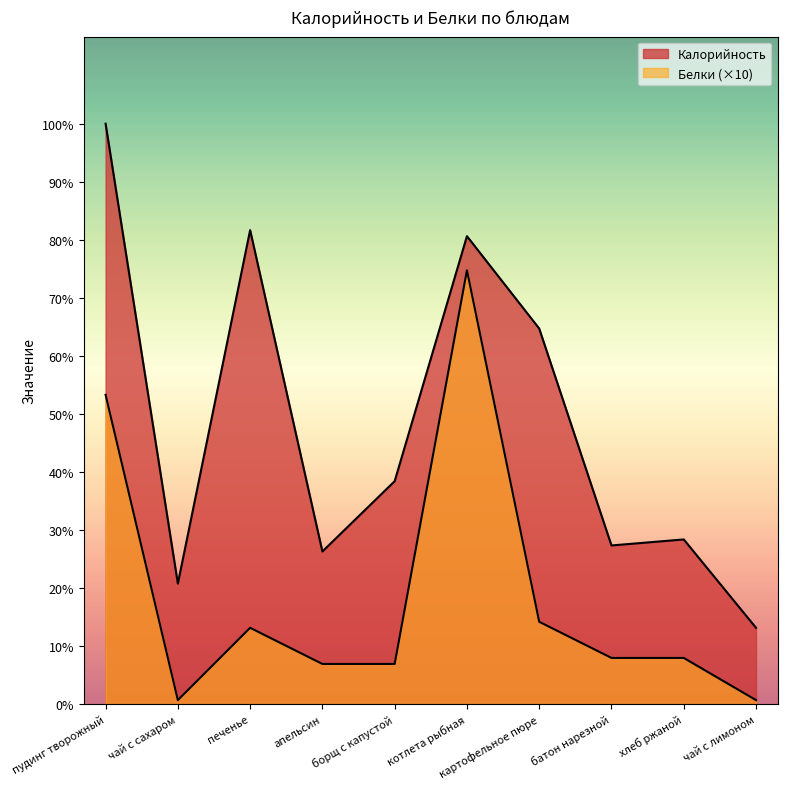

Does the chart display data point markers on the line(s)?

No